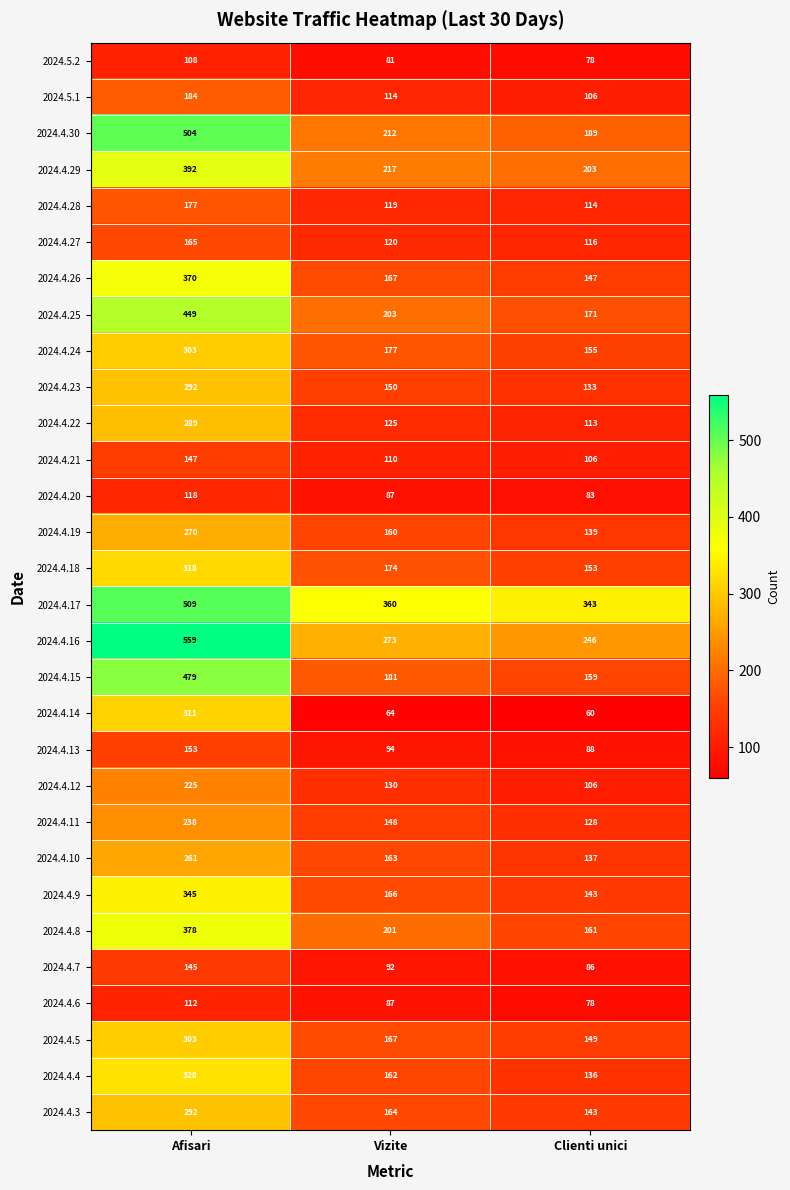

What is the average value of the 2024.4.11 series?

171